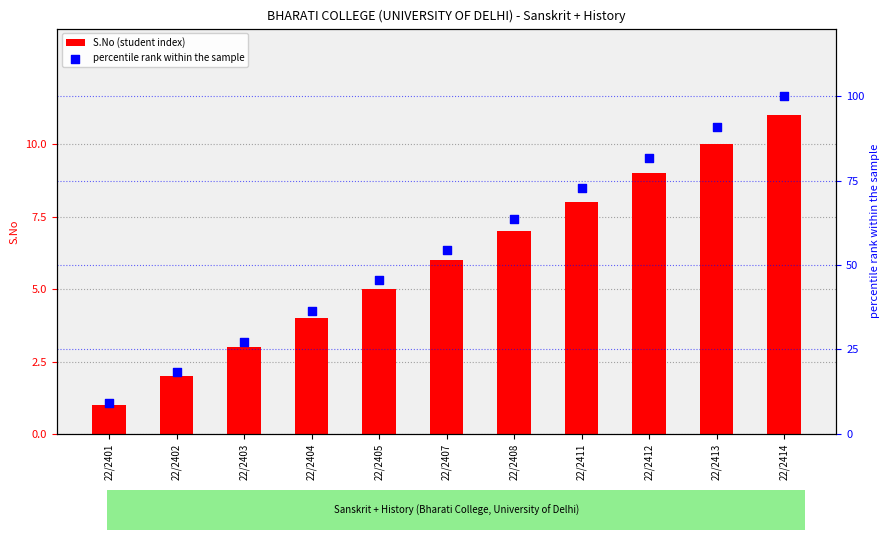

What are all the series names shown in the legend?

S.No (student index), percentile rank within the sample